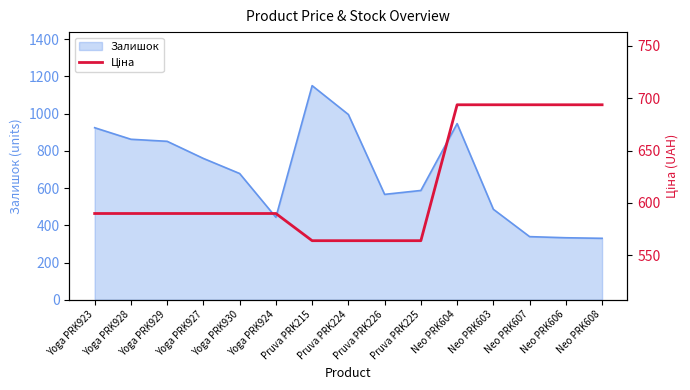

Where does the data first go above 589?

Yoga PRK923